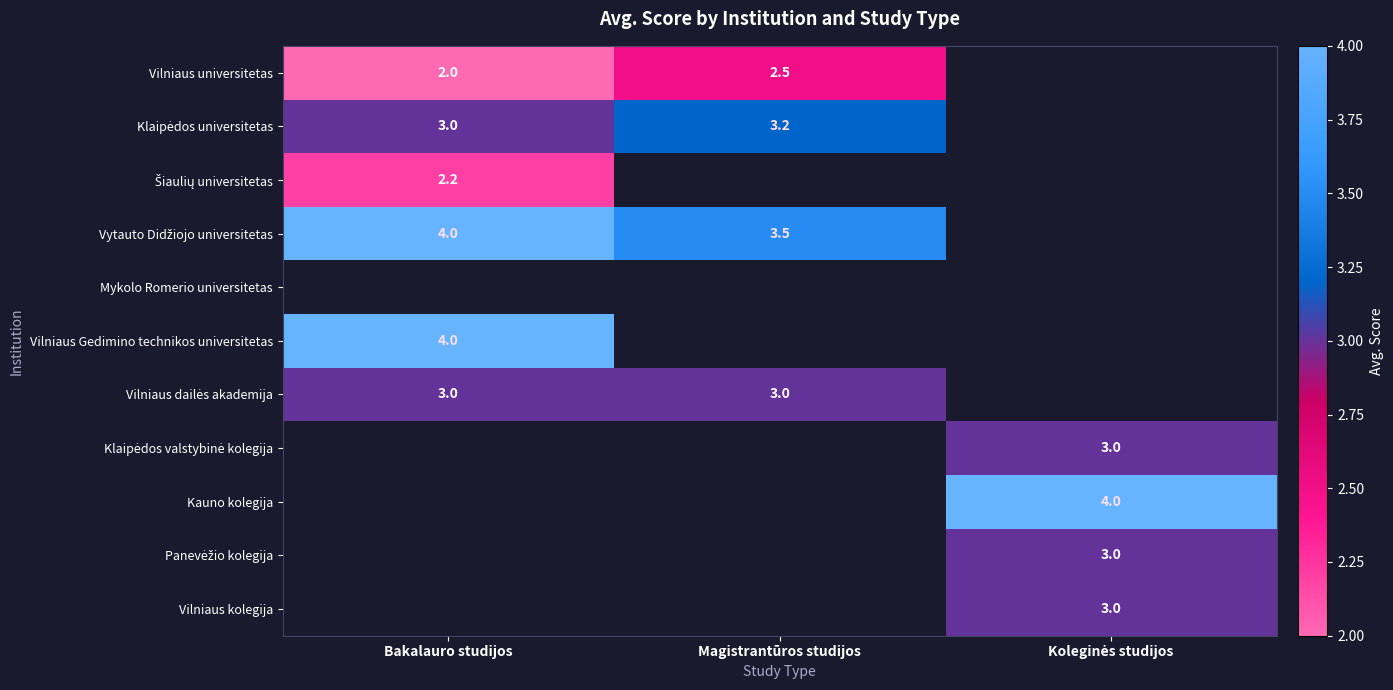

What is the smallest value displayed?

2.0